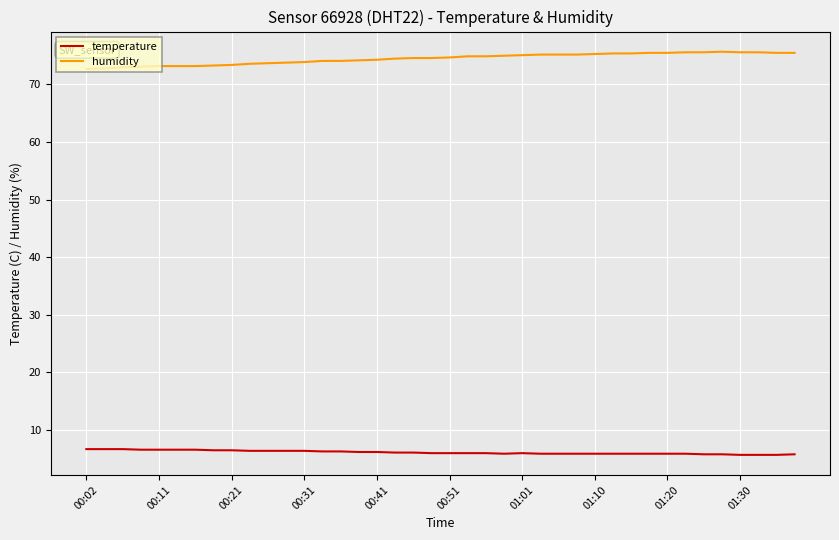

What is the maximum value for humidity?

75.7